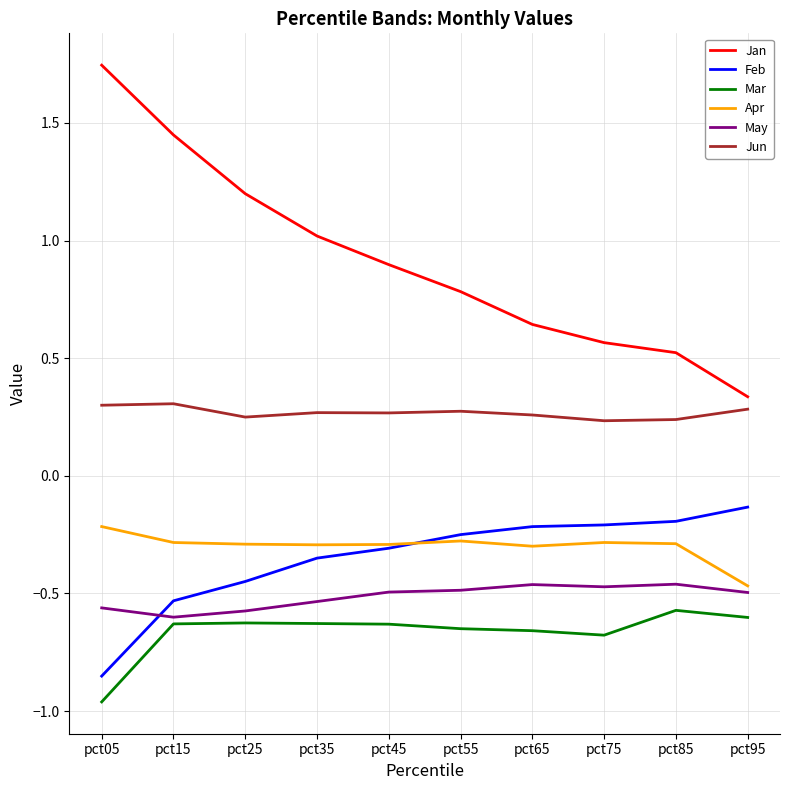

What is the difference between the highest and lowest values at pct65?

1.3